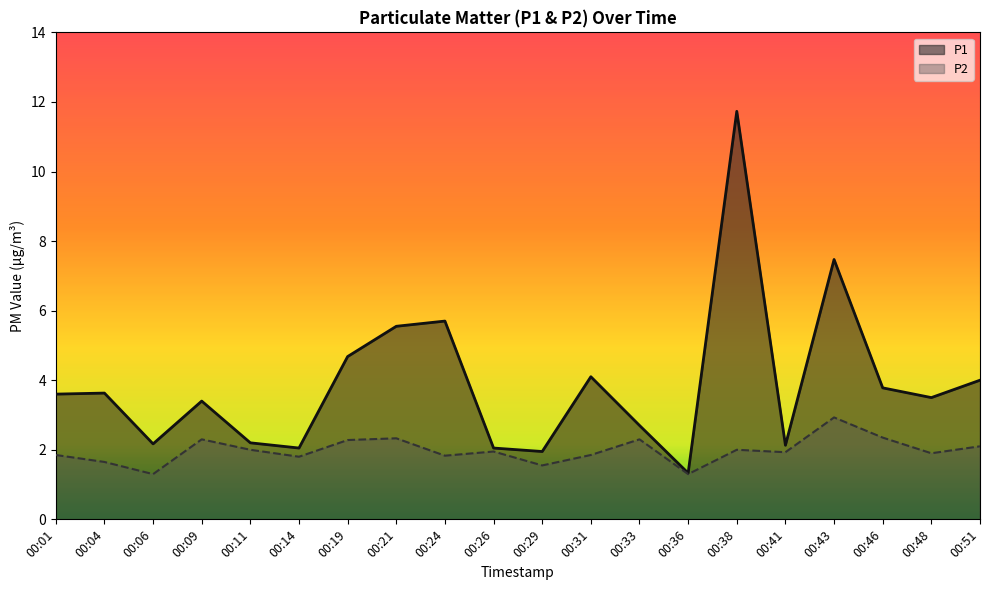

True or false: P1 and P2 intersect in this chart.

False